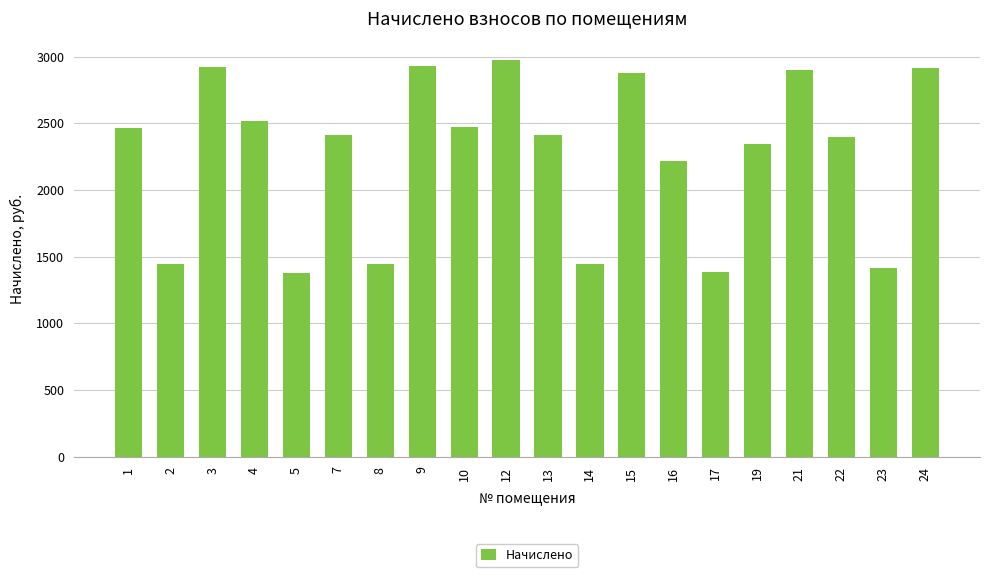

What is the minimum value shown in the chart?

1378.5